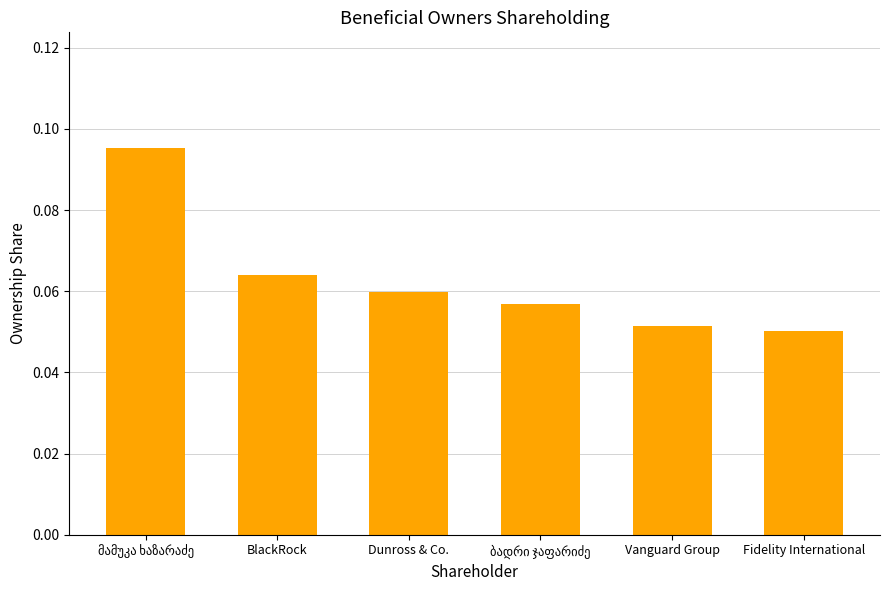

What is the label of the 2nd bar from the right?

Vanguard Group